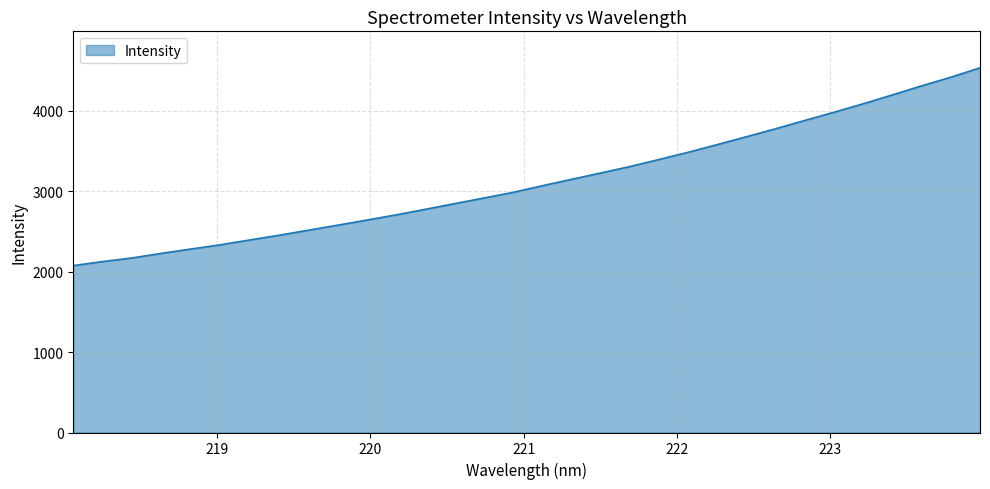

What is the difference between the maximum and minimum values?

2458.4